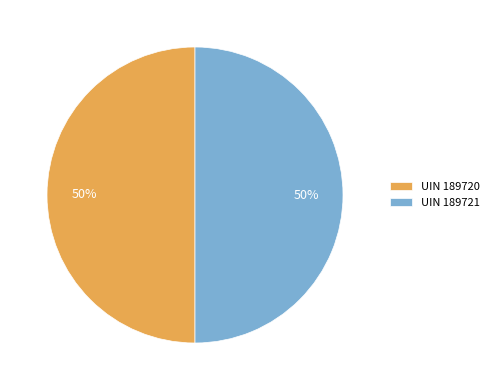

Approximately how many times larger is the value at UIN 189721 compared to UIN 189720?

1.0